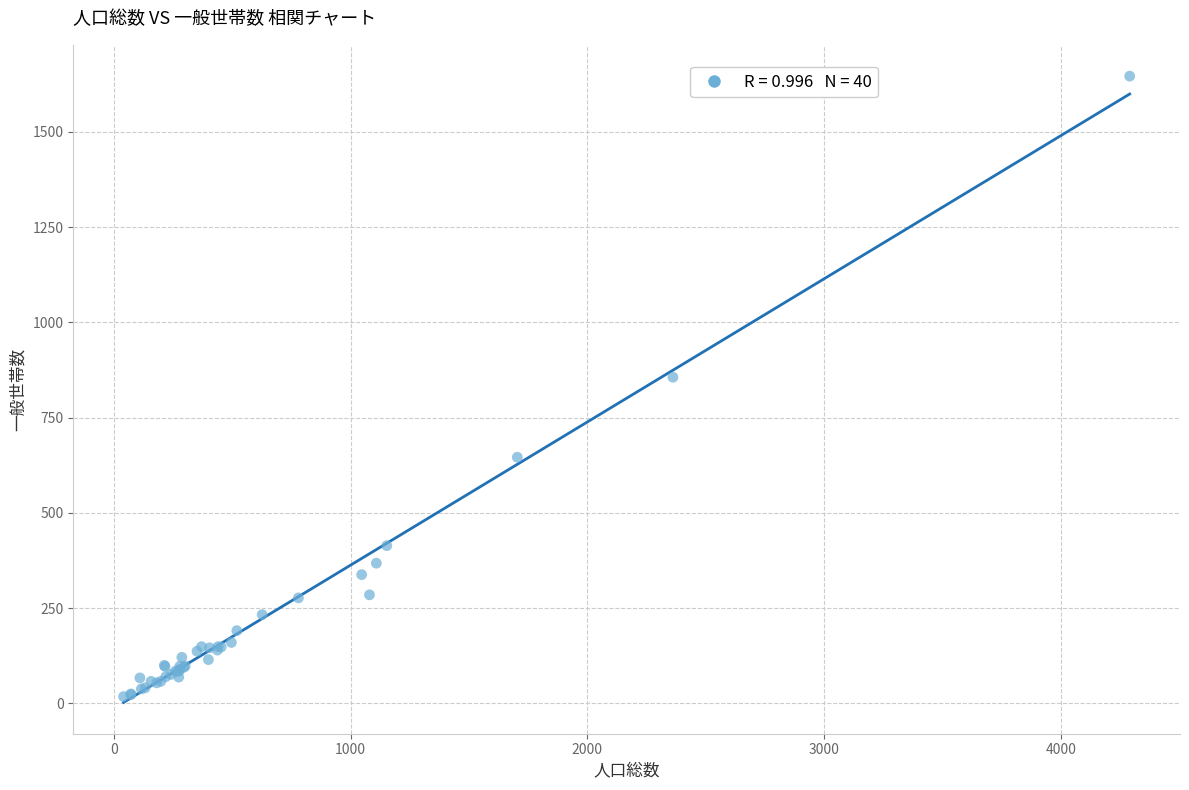

What Y value in the scatter plot is closest to 832?

856